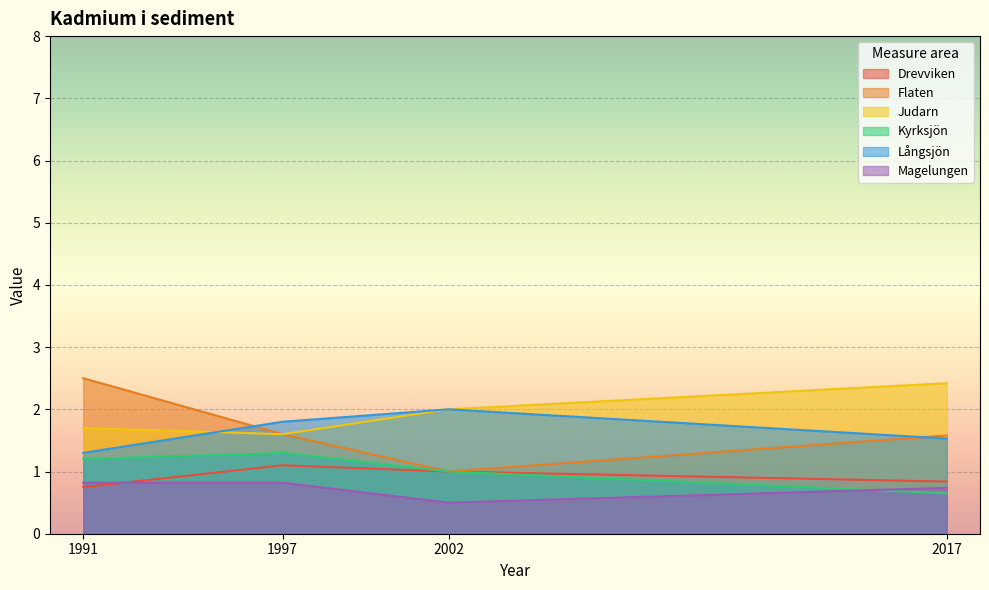

How many Judarn values are between 1 and 2?

3